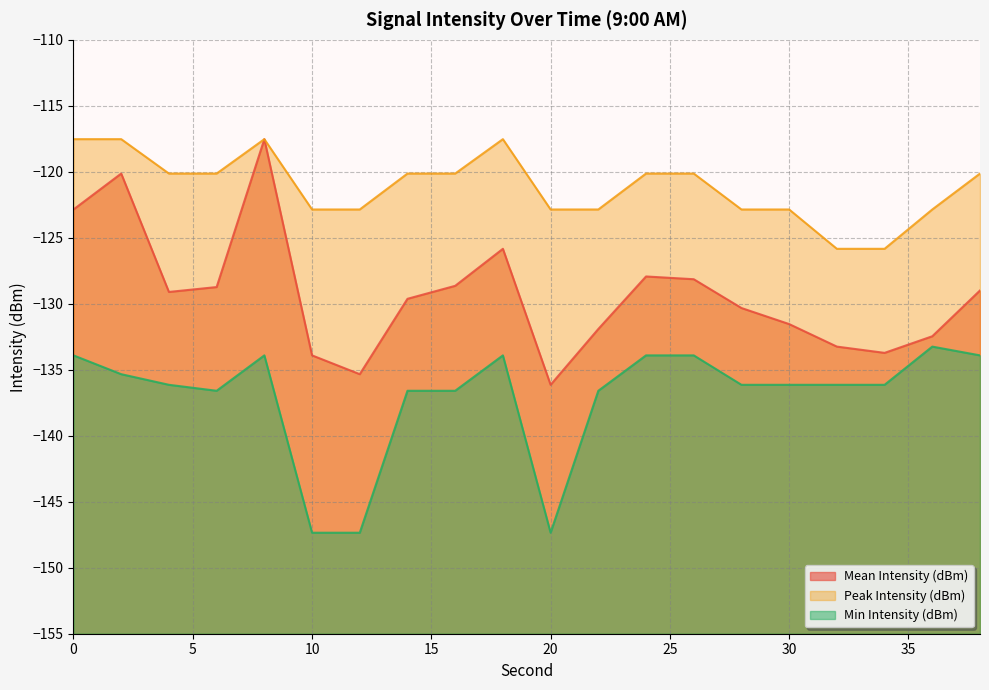

What is the lowest value of the Mean Intensity (dBm) series?

-136.1